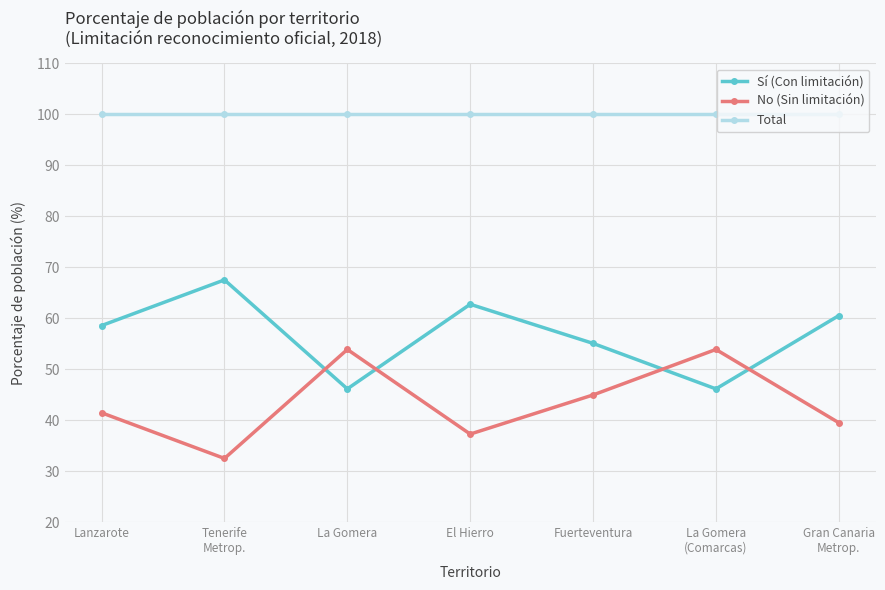

What is the maximum value for Total?

100.0